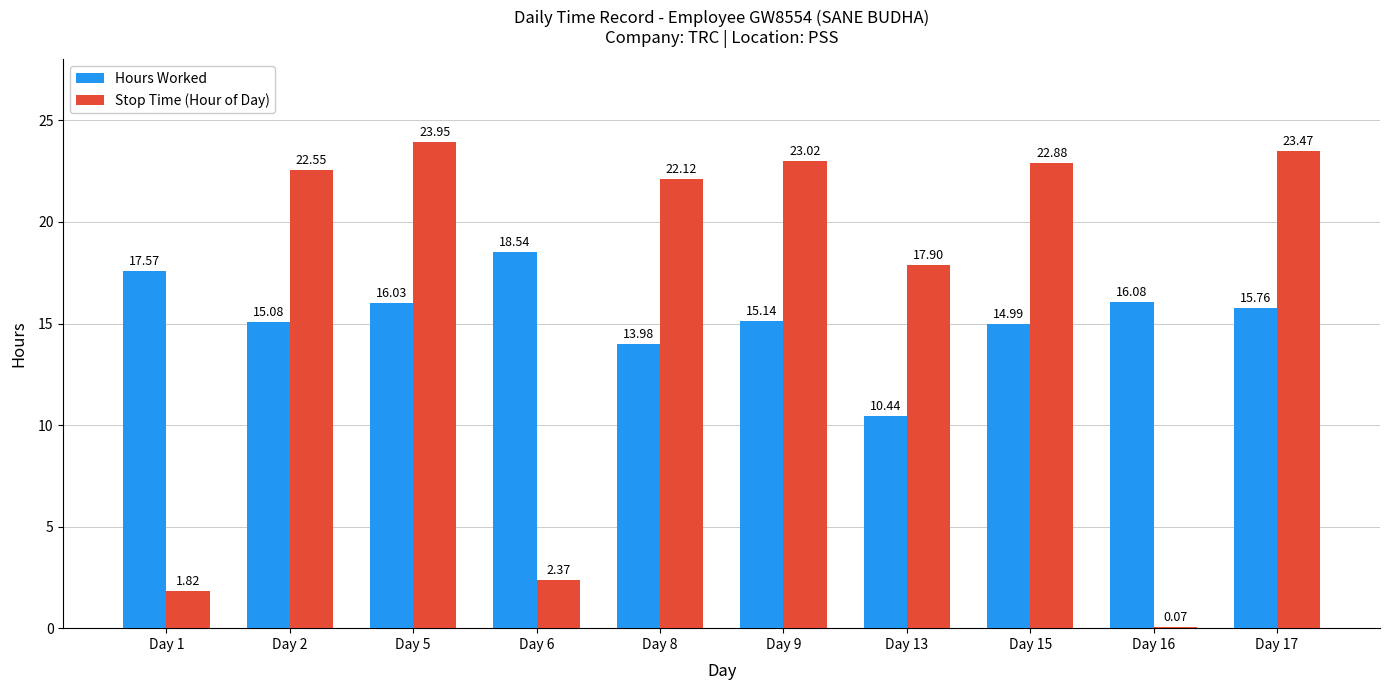

What is the sum of all Stop Time (Hour of Day) values?

160.2